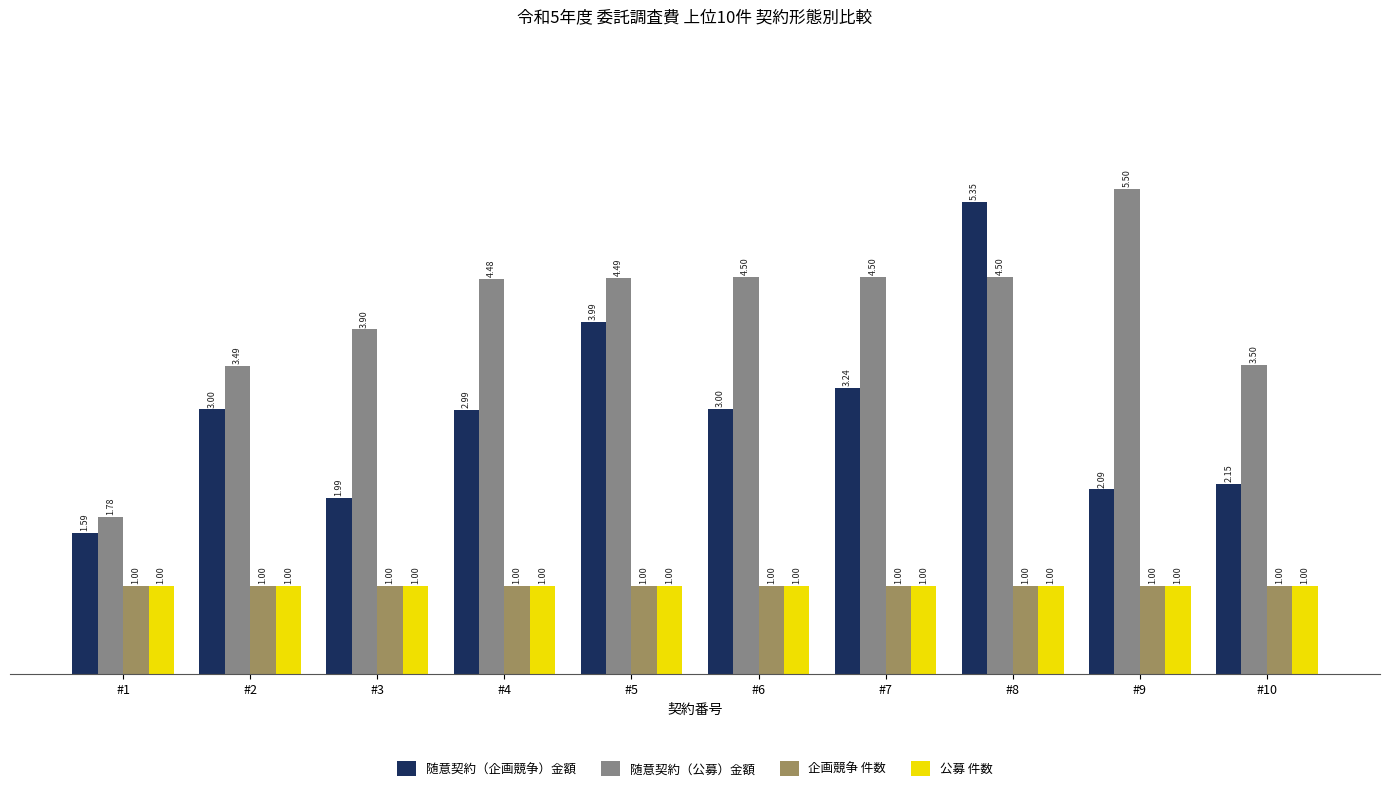

The value of 随意契約（企画競争）金額 at #9 is 3.1. True or false?

False